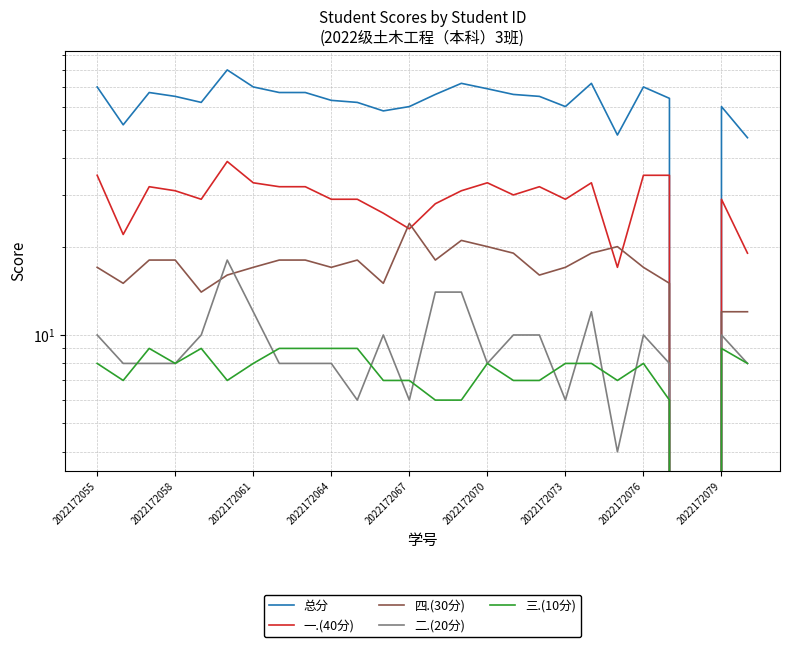

How many data points in 四.(30分) are above 17?

12